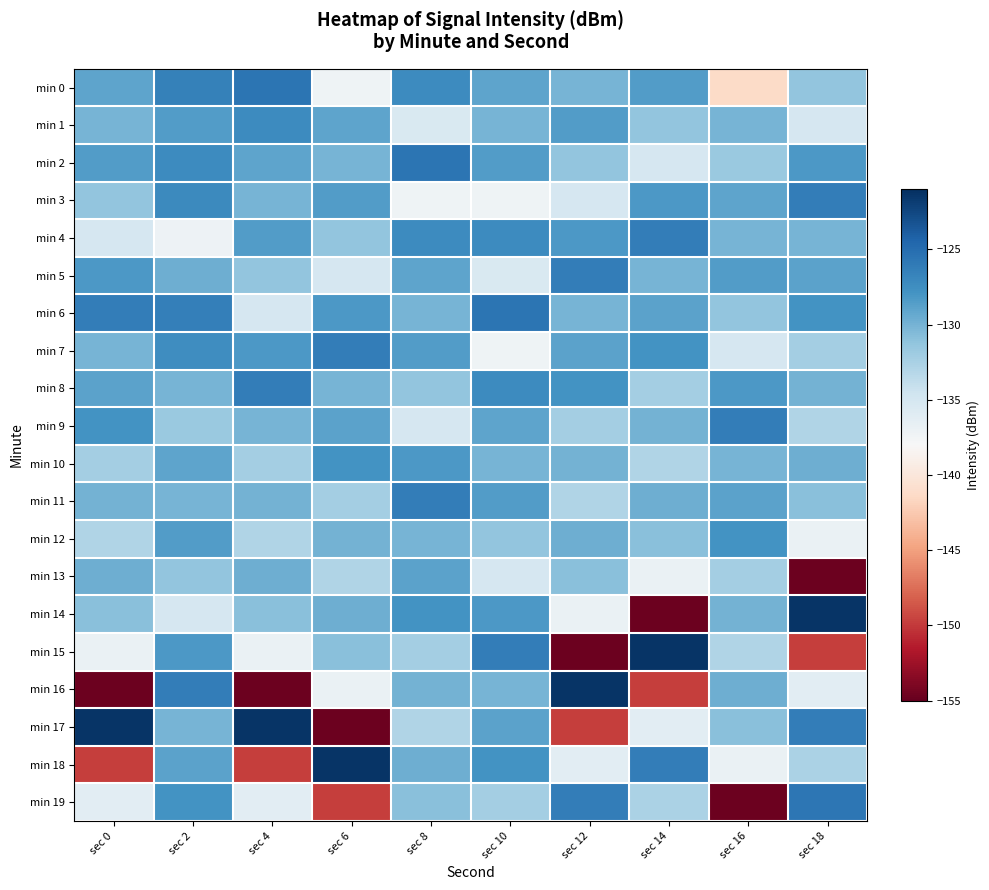

Between sec 2 and sec 10, which is larger?

sec 2